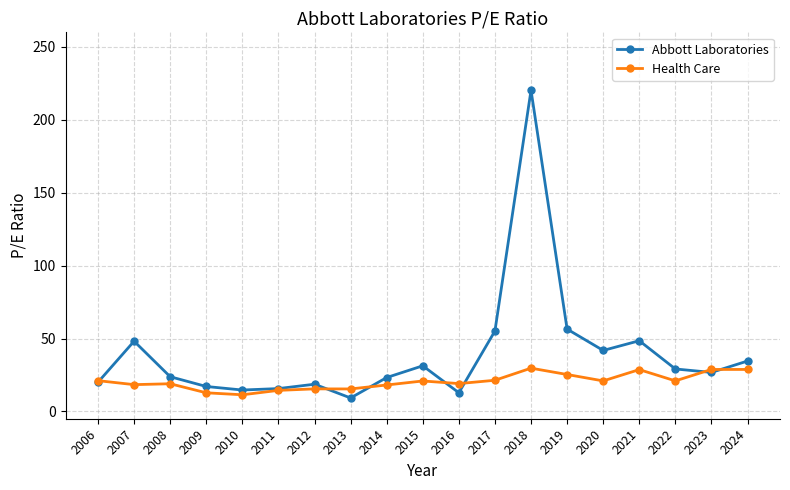

What is the highest value of the Health Care series?

29.7